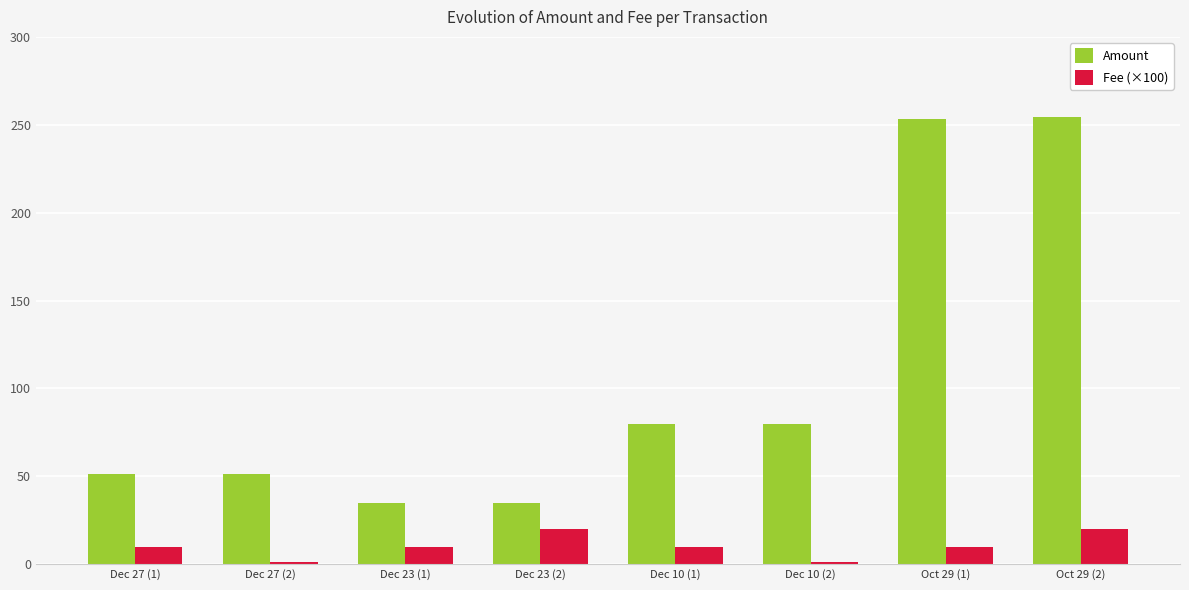

Which series has the largest range (max minus min)?

Amount